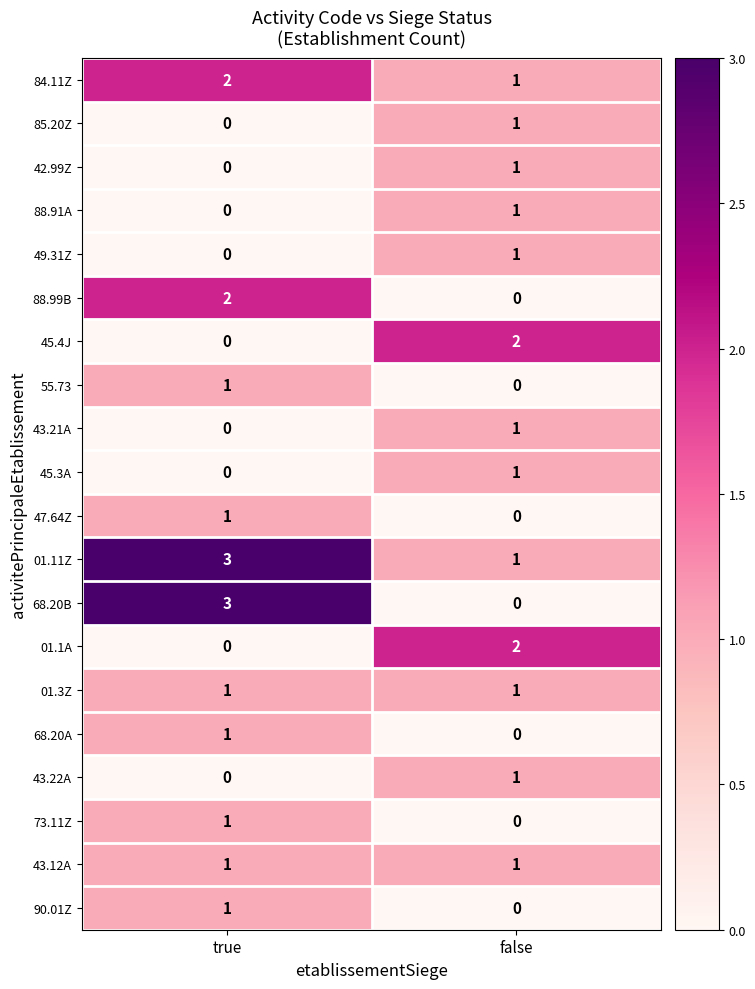

What is the total value across all series at false?

15